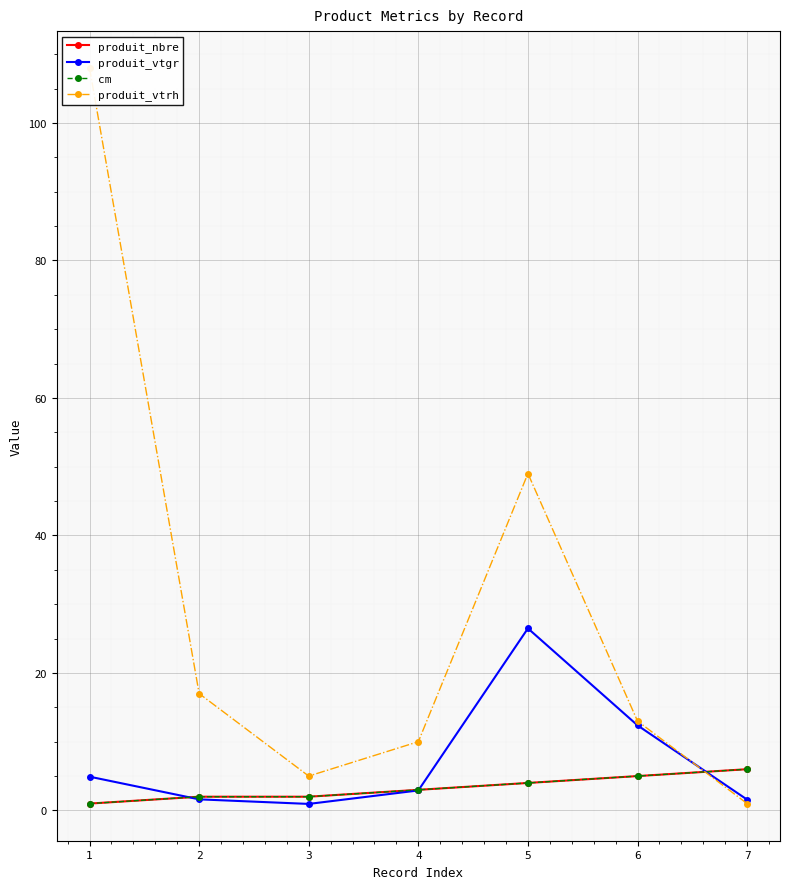

What is the difference between the maximum and second lowest values in the produit_vtrh series?

103.0